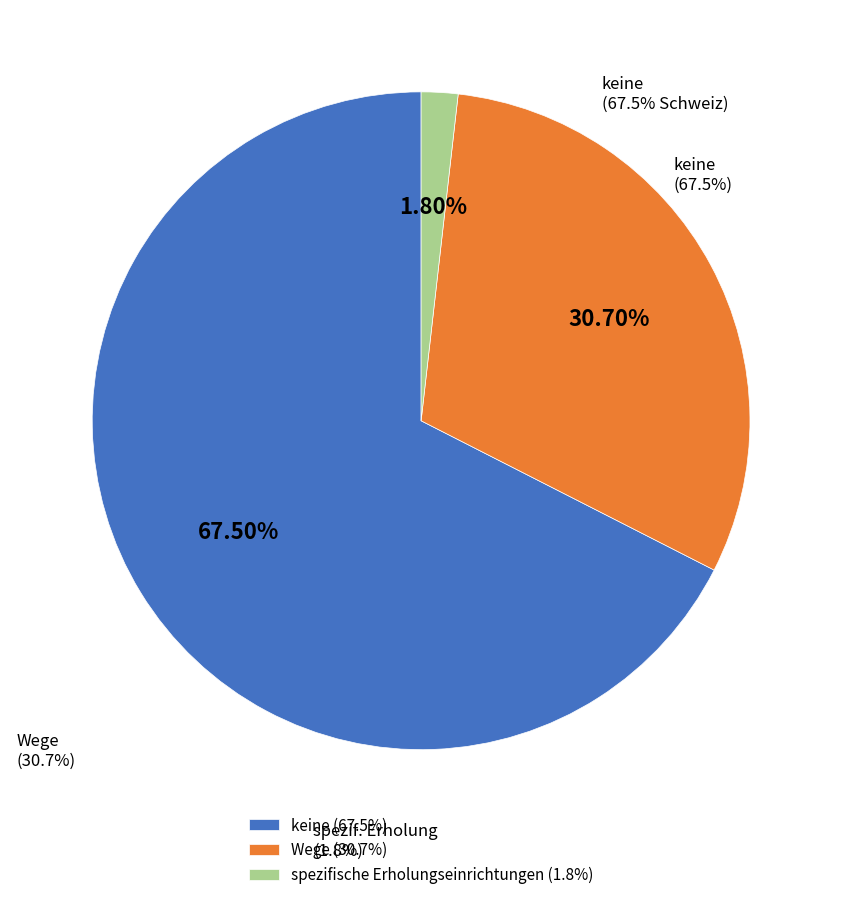

Is there a majority slice in this chart?

Yes